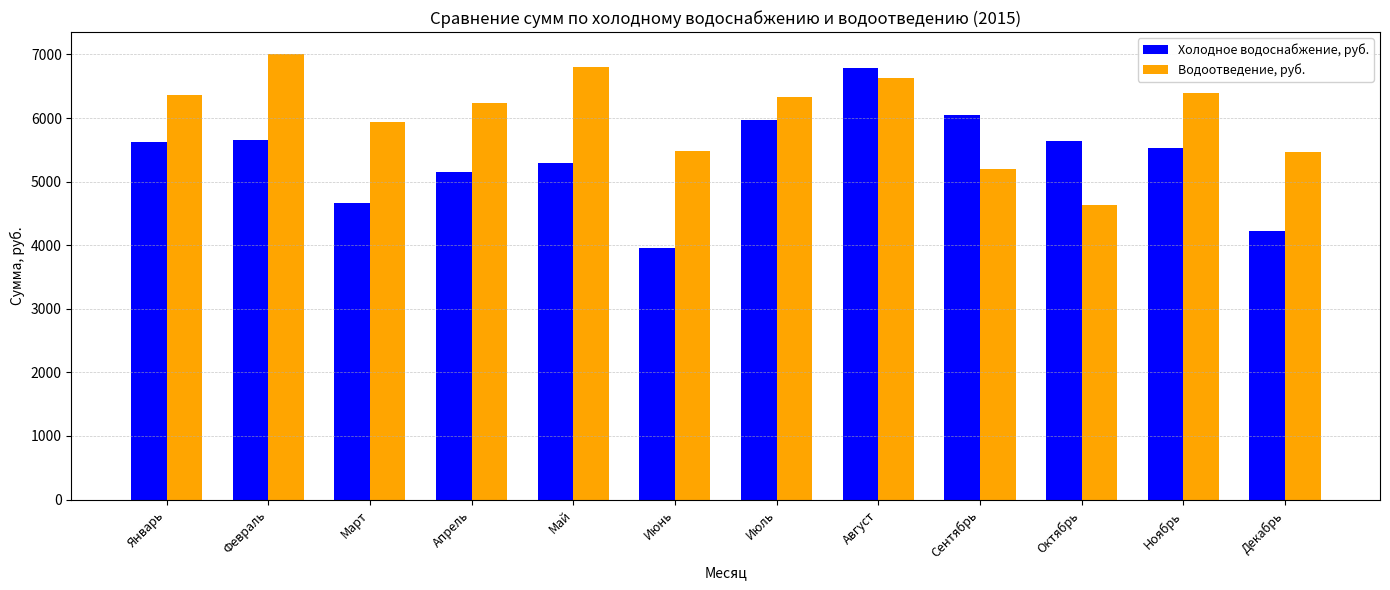

Which label corresponds to the largest value in the chart?

Февраль